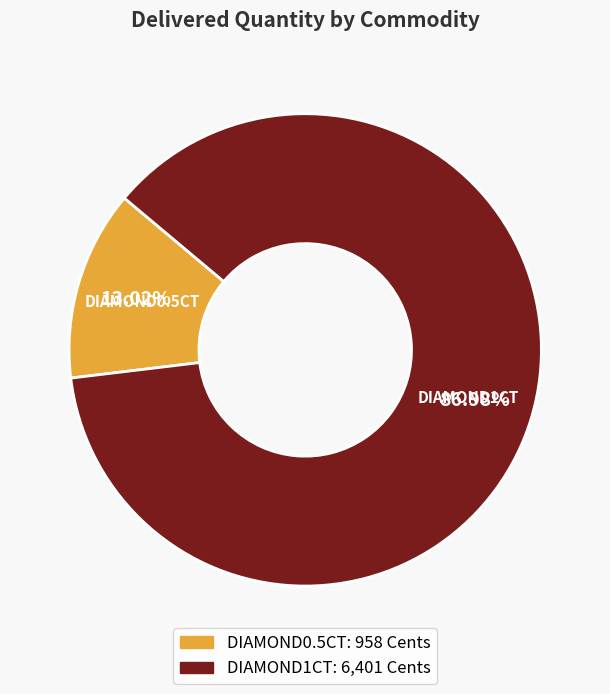

Which has a higher value, DIAMOND1CT or DIAMOND0.5CT?

DIAMOND1CT